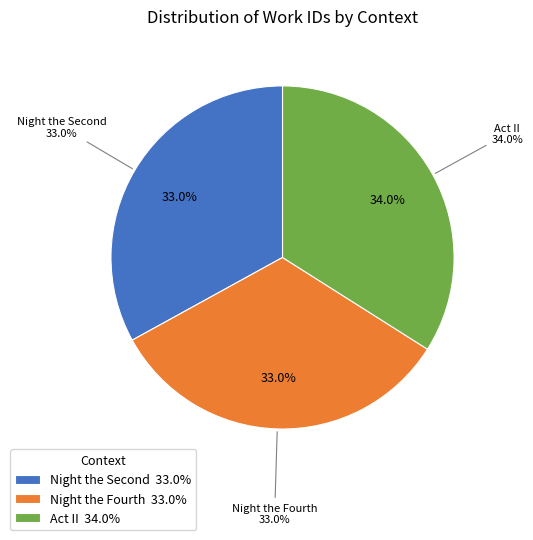

Rank the categories by value from lowest to highest.

Night the Second, Night the Fourth, Act II